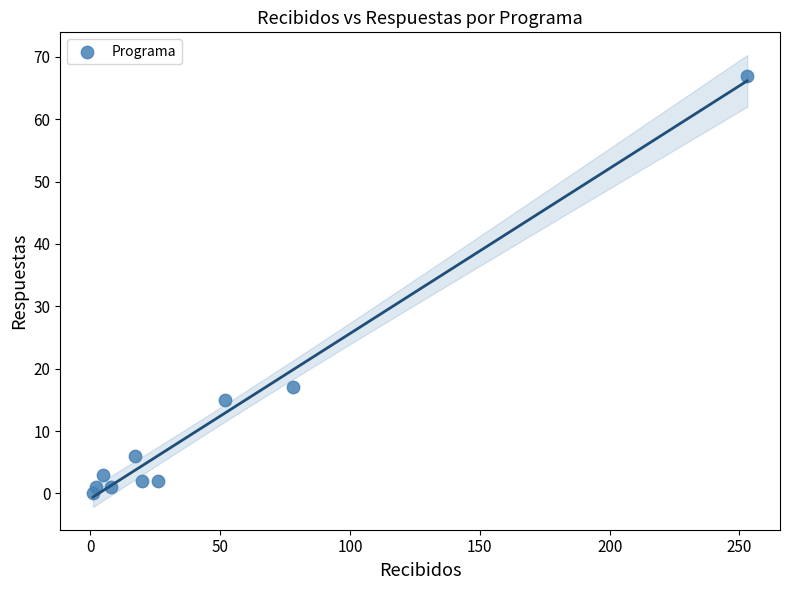

What Y value in the scatter plot is closest to 33?

17